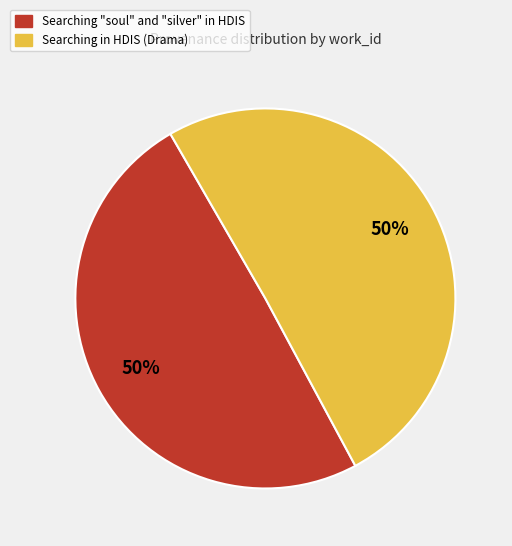

Approximately how many times larger is the value at Searching "soul" and "silver" in HDIS compared to Searching in HDIS (Drama)?

1.0